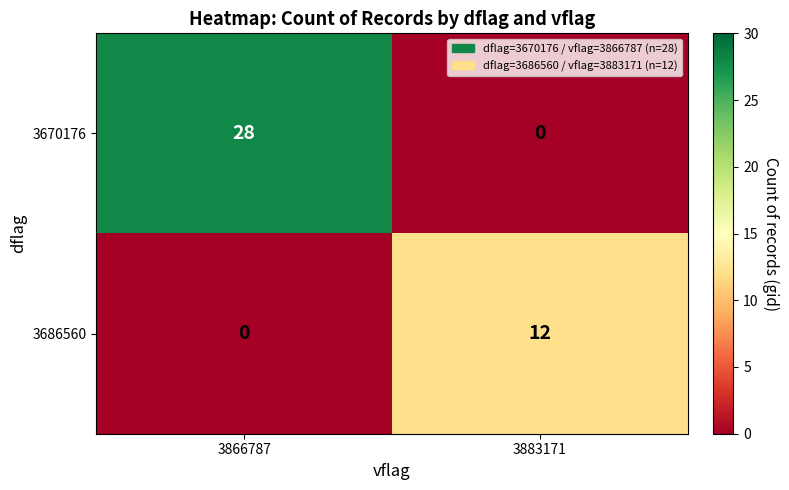

Reading left to right, what are all the values shown in this chart?

3670176: 28	0
3686560: 0	12